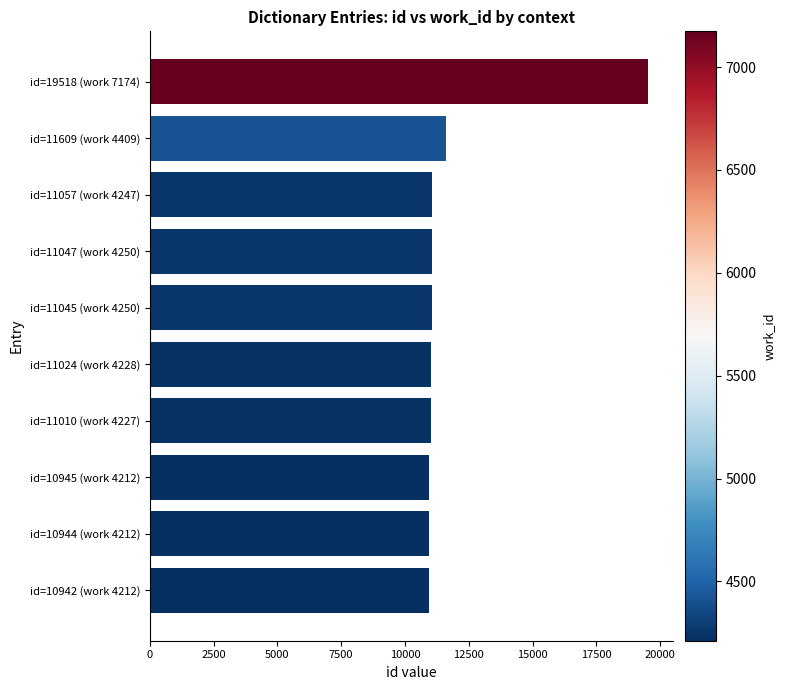

Where is the data nearest to the value 15230?

id=11609 (work 4409)